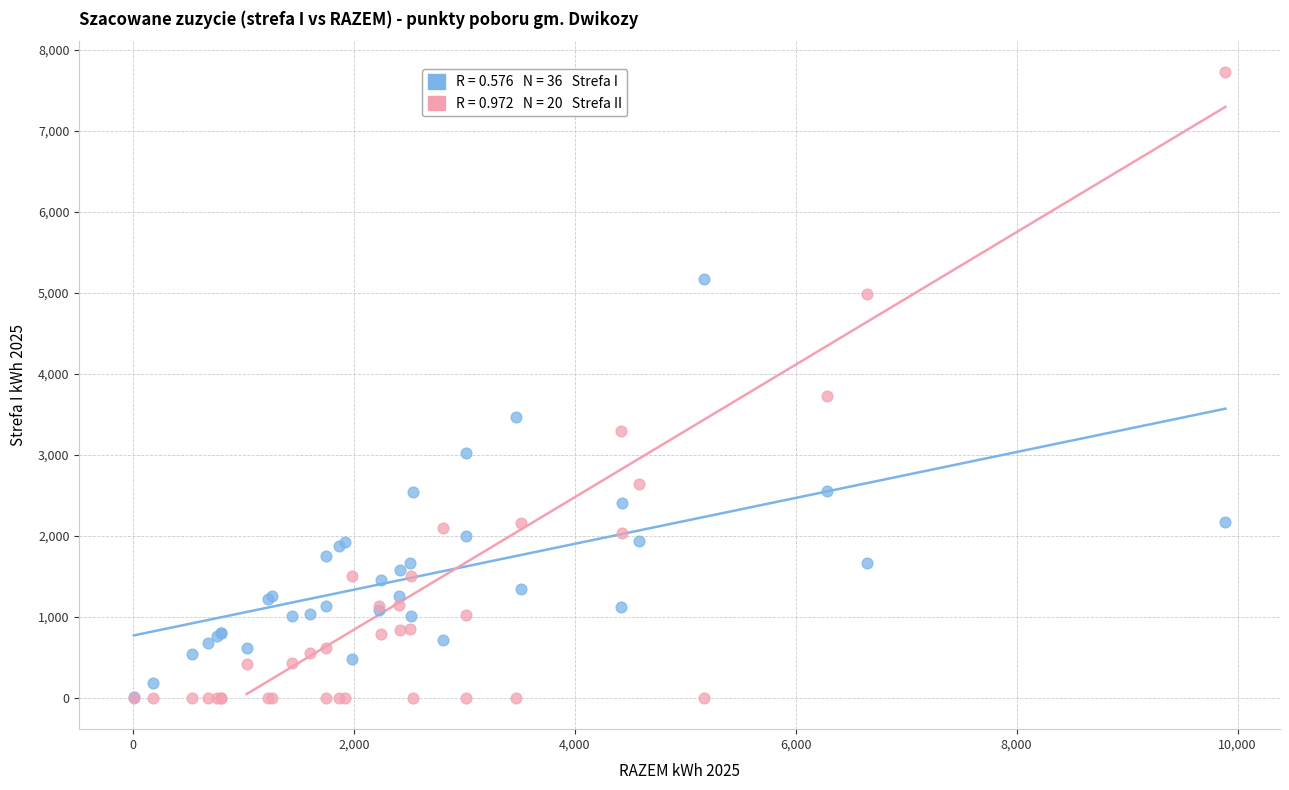

Across all series, what Y value is closest to 3860?

3730